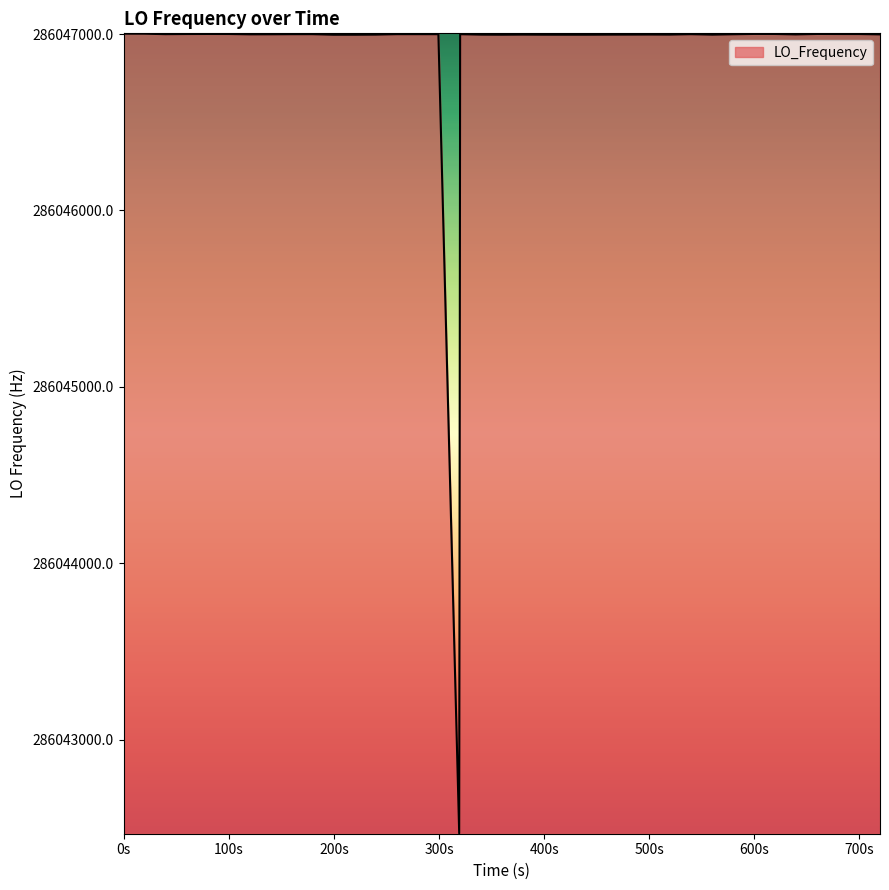

What is the difference between the maximum and minimum values?

4534.3